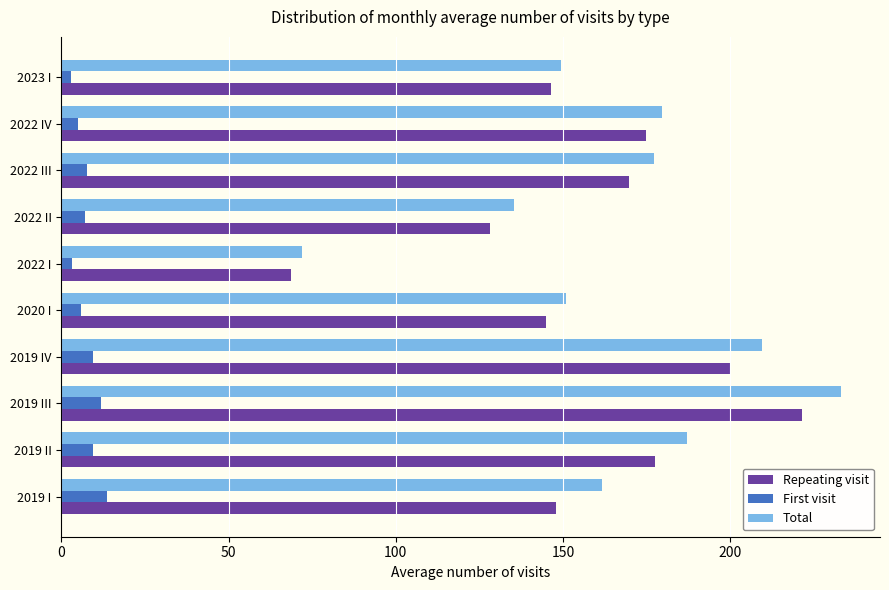

Which label corresponds to the largest value in the chart?

2019 III